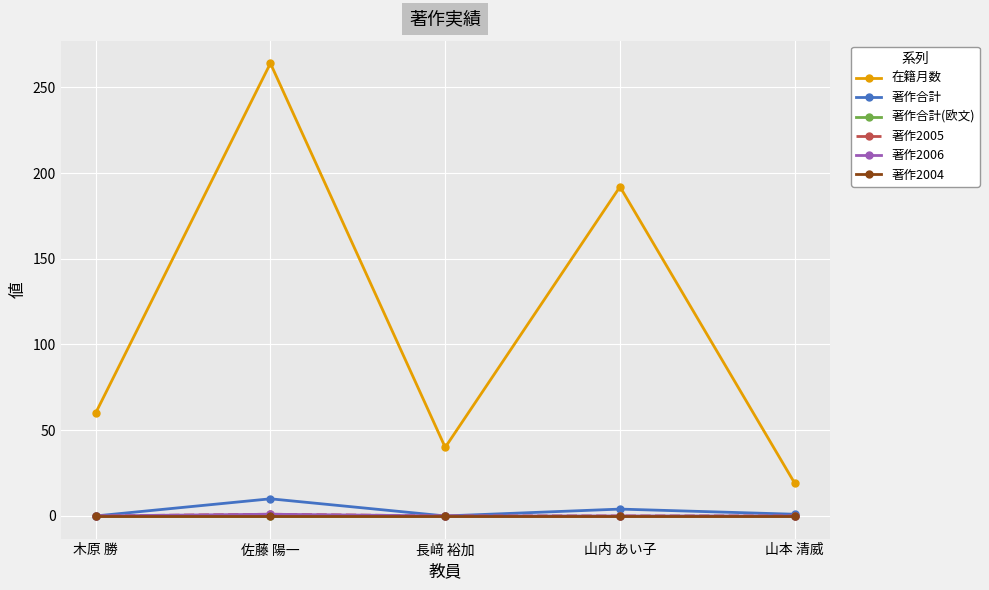

Is this an area chart (filled region under the line)?

No